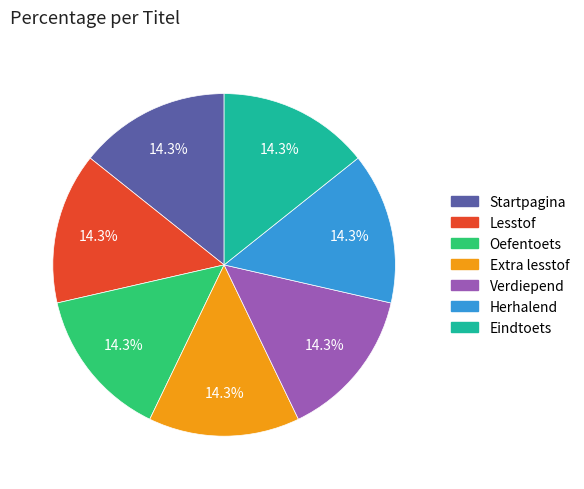

Is it true that Lesstof is 24% of the pie?

False